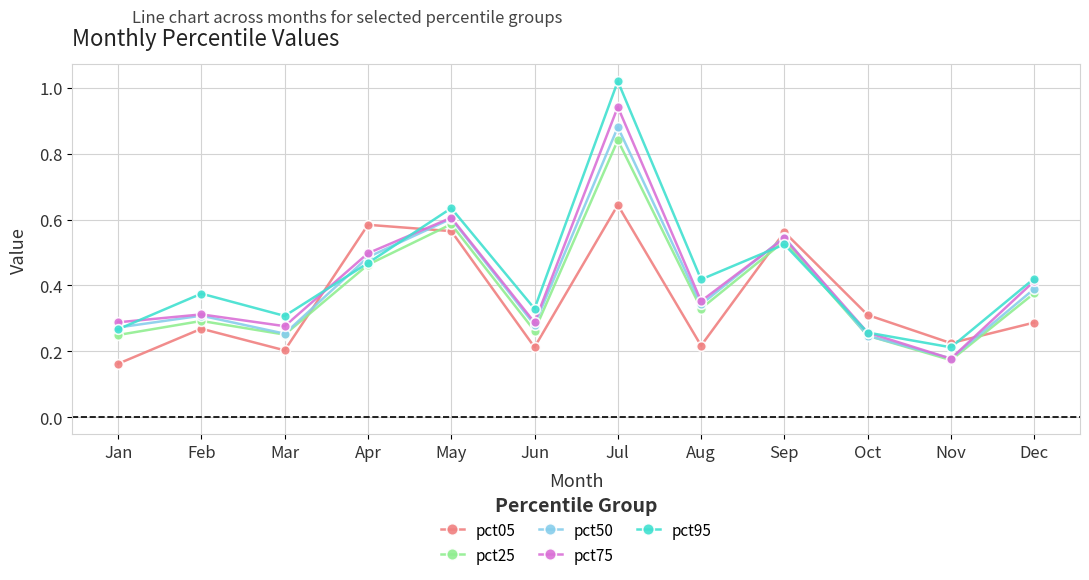

Which series changed the most between Feb and Dec?

pct75